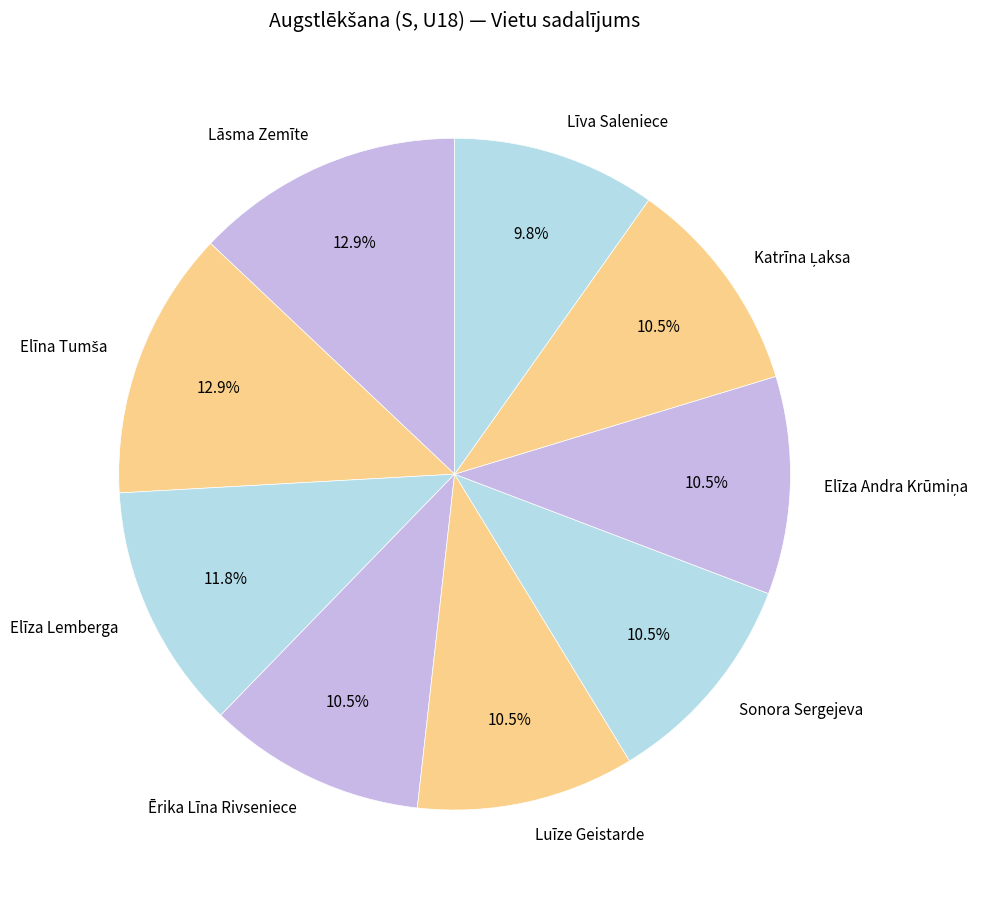

What is the ratio of the value at Elīza Lemberga to the value at Lāsma Zemīte?

0.9